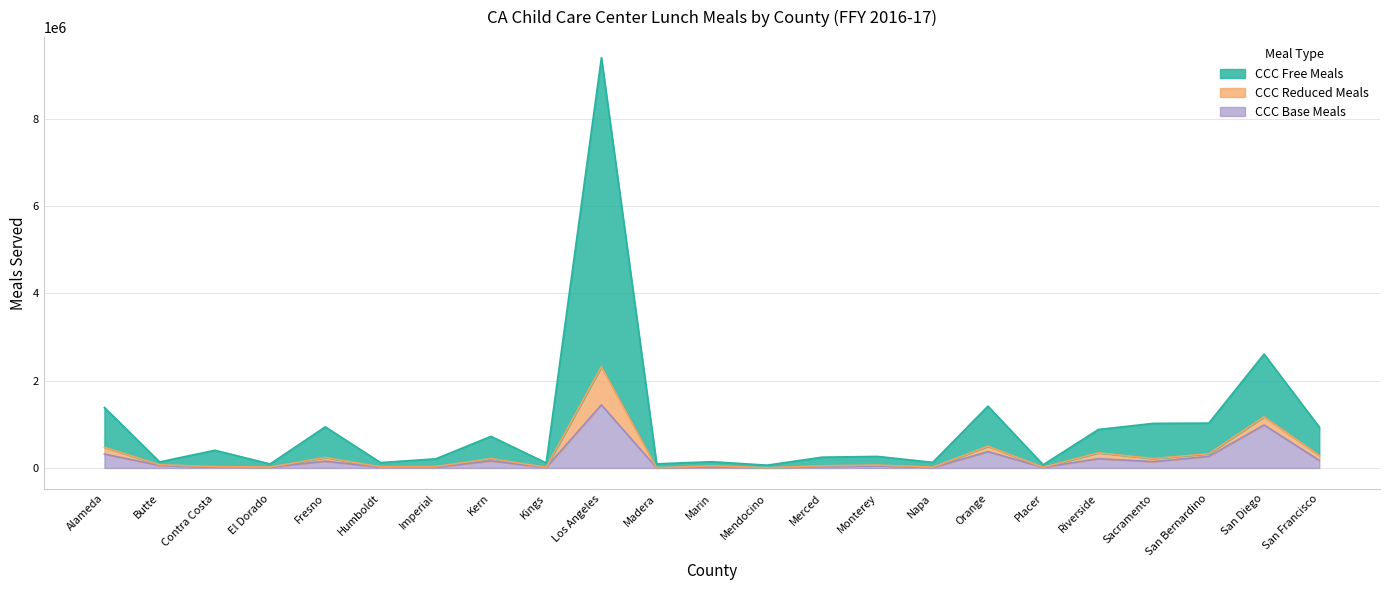

Where is CCC Free Meals nearest to the value 4733049?

San Diego